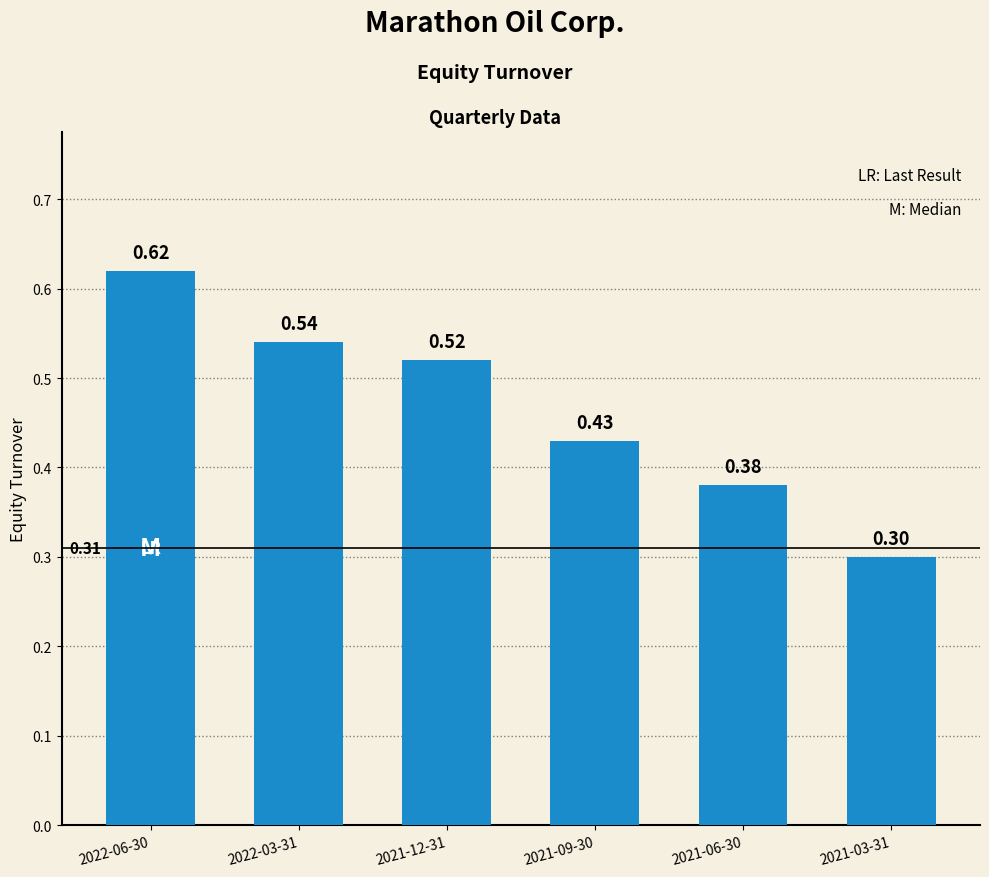

How many bars are there in total?

6